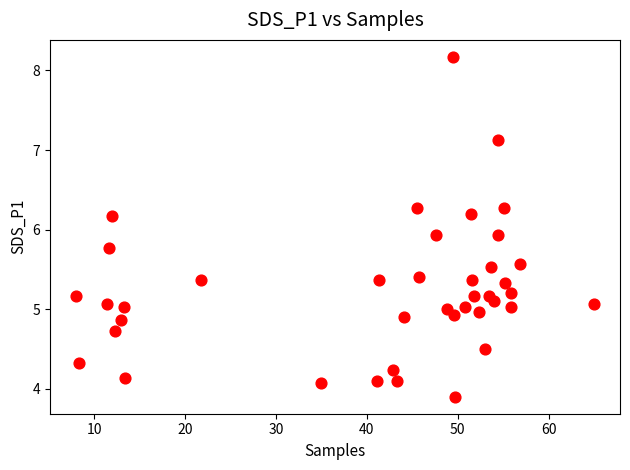

What is the range of X values (max minus min)?

57.0